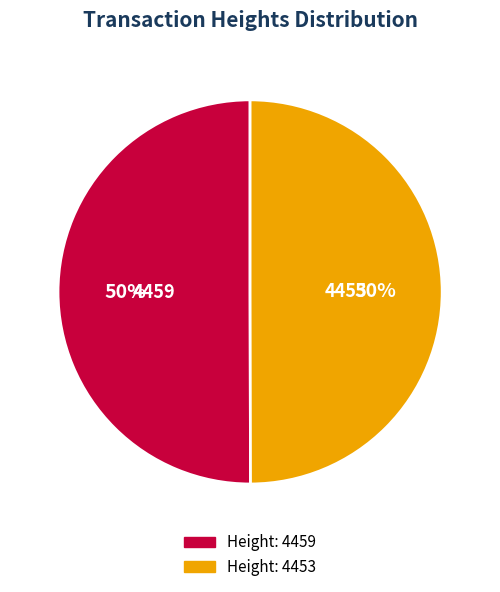

True or false: Height: 4459 accounts for 50% of the total.

True